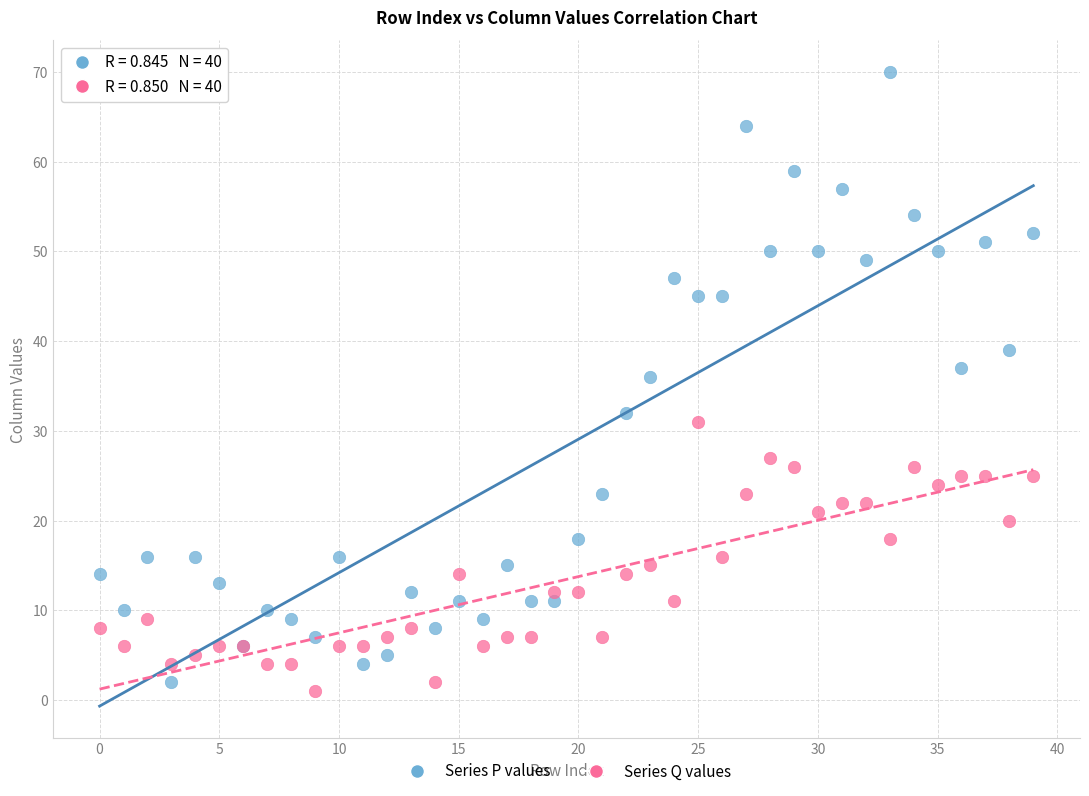

Across all series, what Y value is closest to 35?

36